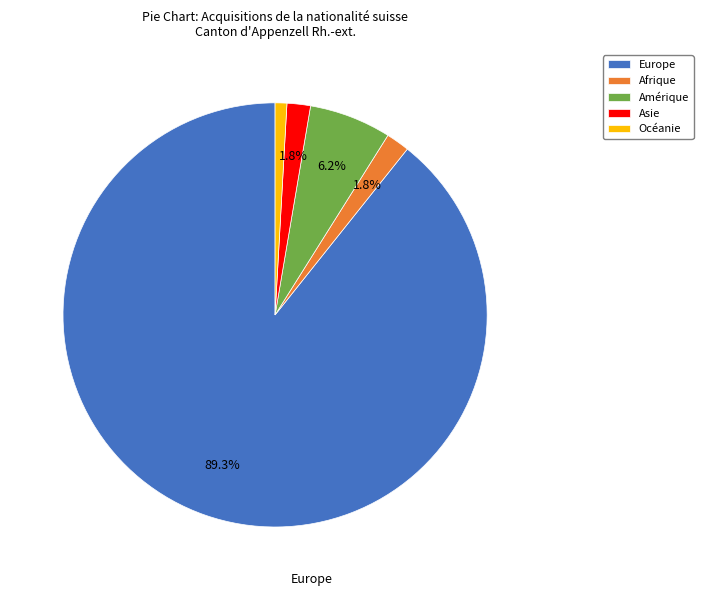

Is it true that Afrique is 17% of the pie?

False